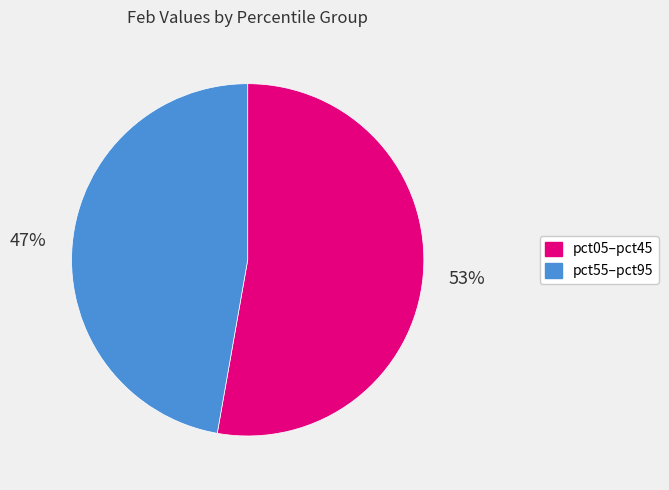

Which slice is the smallest?

pct55–pct95